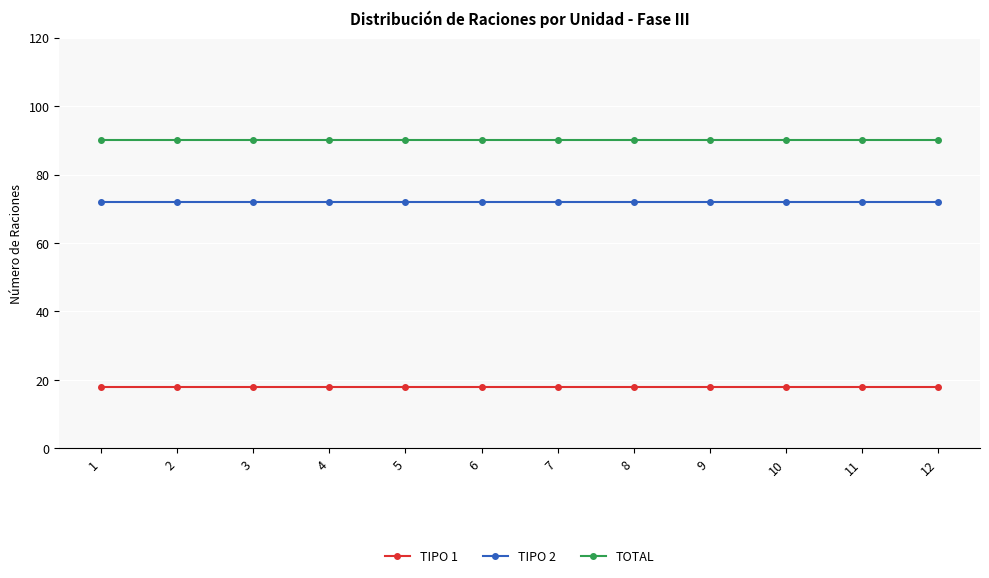

True or false: TOTAL and TIPO 1 intersect in this chart.

False